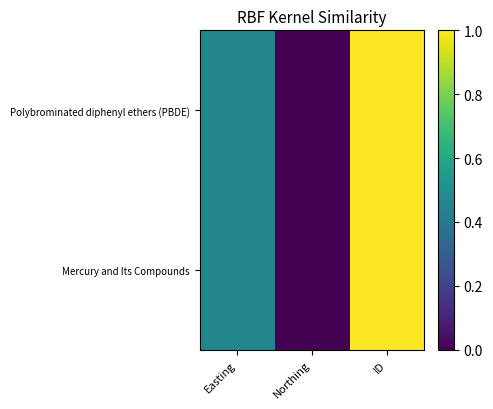

What is the maximum value shown in the chart?

1.0